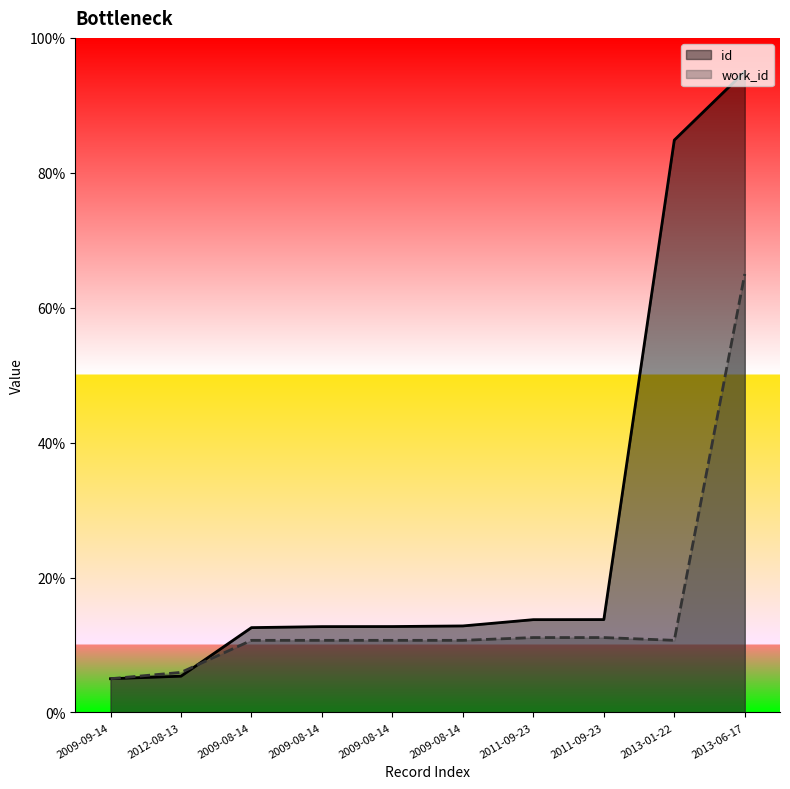

Which series has the widest spread of values?

id